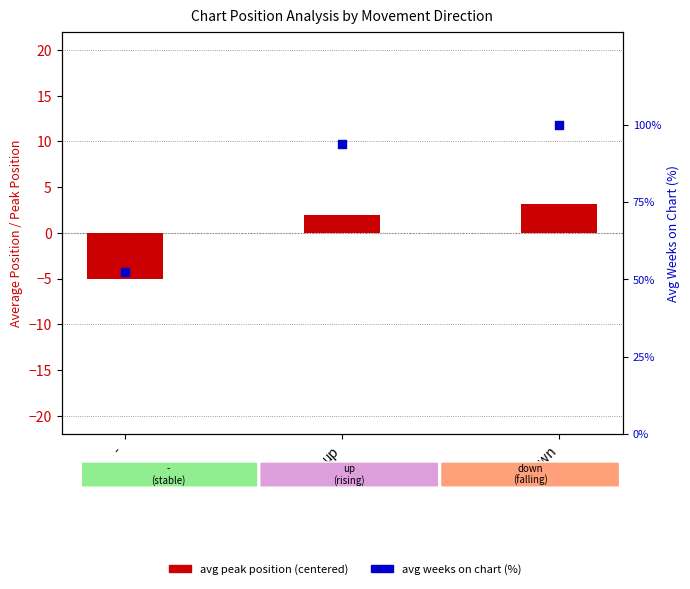

At how many categories does at least one series exceed 7?

3